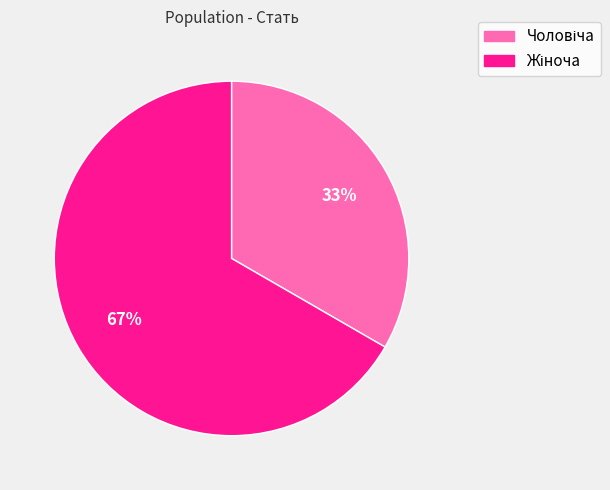

To the nearest percent, what is the average slice percentage?

50%